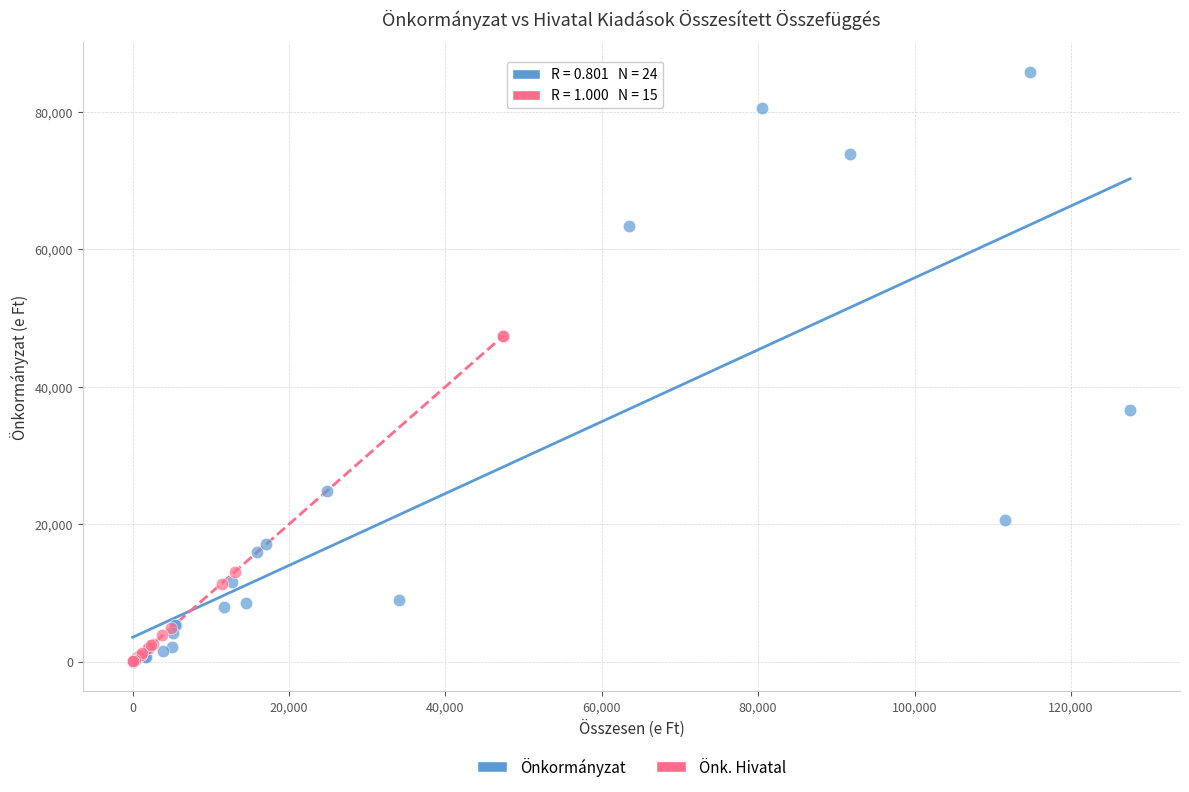

Which series reaches the maximum Y coordinate?

Önkormányzat